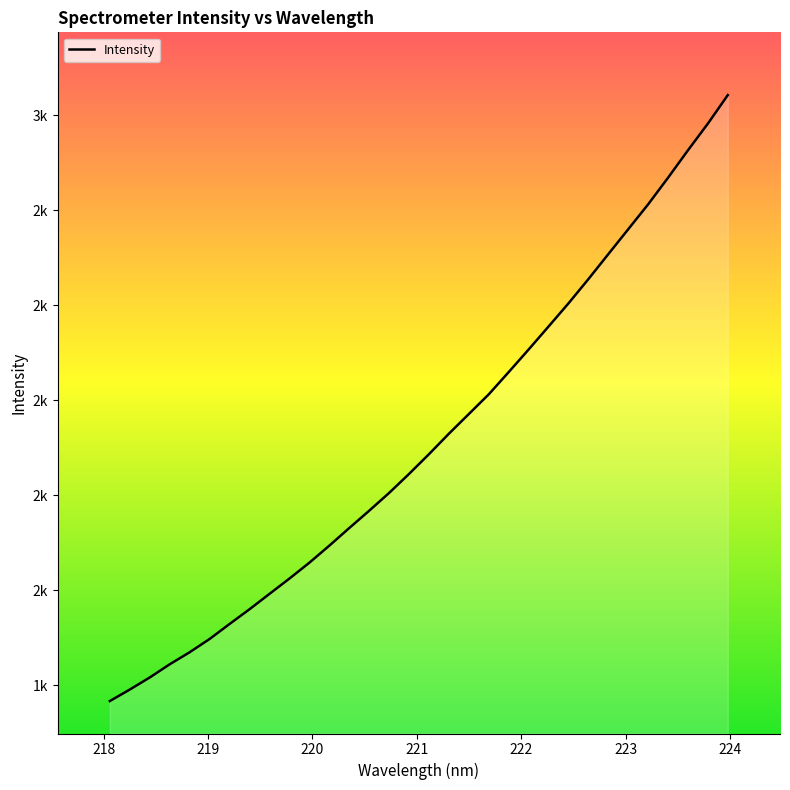

Does the chart display data point markers on the line(s)?

No